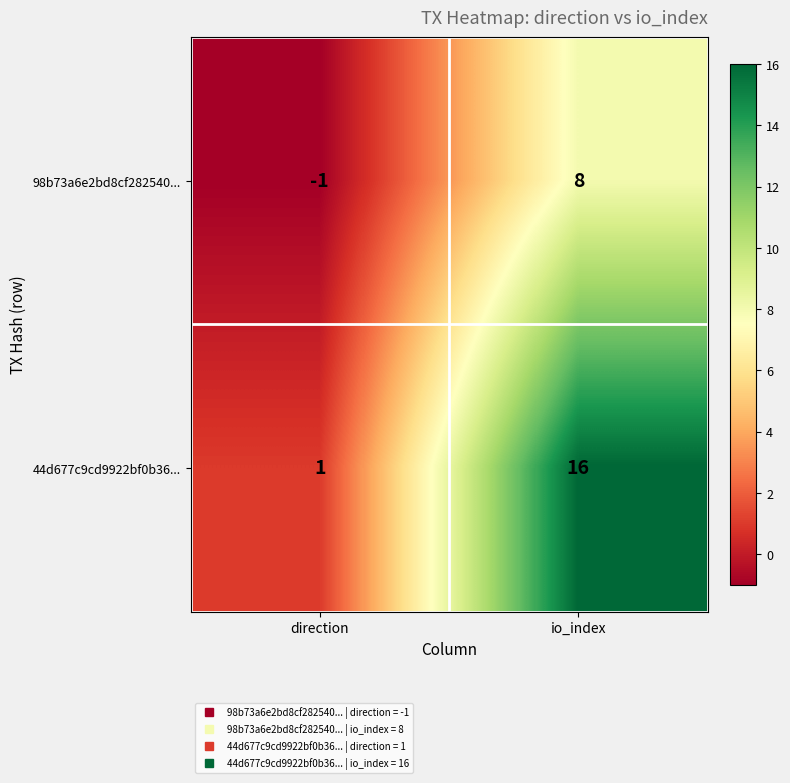

What value does the 44d677c9cd9922bf0b36... series have at io_index, to the nearest 10?

20